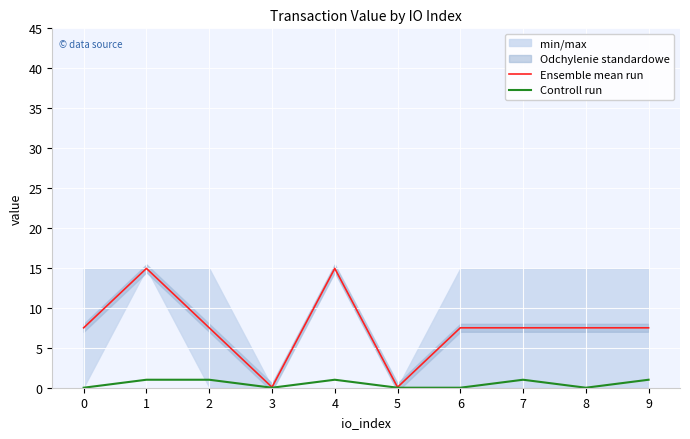

Reading left to right, what are all the values shown in this chart?

Ensemble mean run: 0=7.5	1=14.9	2=7.5	3=0.1	4=14.9	5=0.1	6=7.5	7=7.5	8=7.5	9=7.5
Controll run: 0=0.0	1=1.0	2=1.0	3=0.0	4=1.0	5=0.0	6=0.0	7=1.0	8=0.0	9=1.0